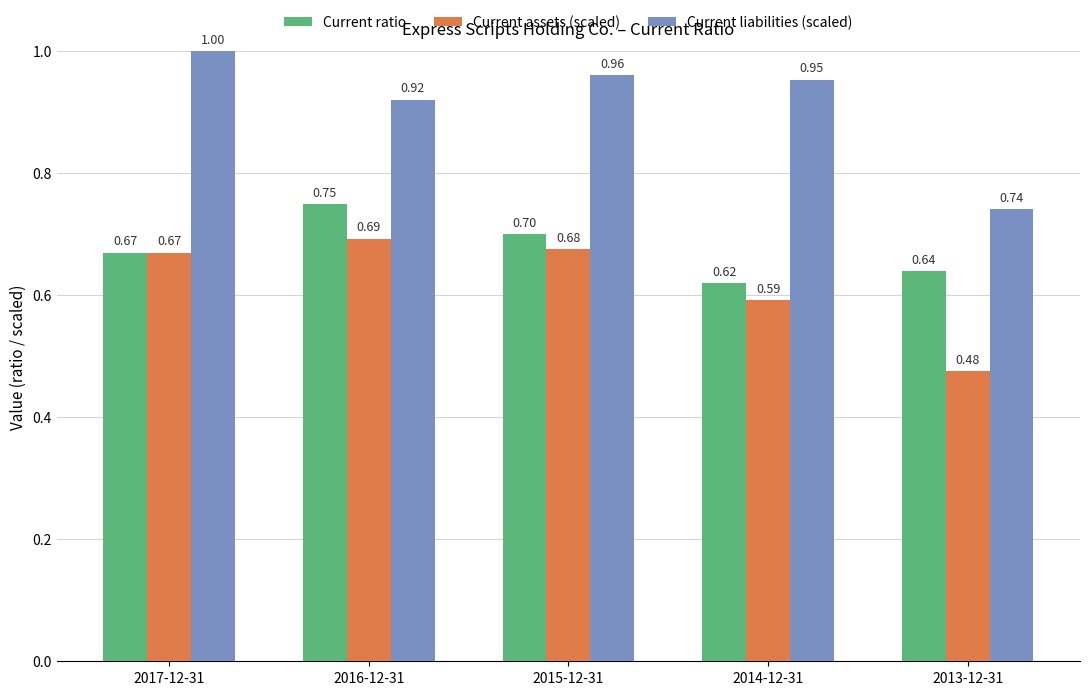

Is the value of Current ratio at 2016-12-31 greater than the value of Current assets (scaled) at 2017-12-31?

Yes